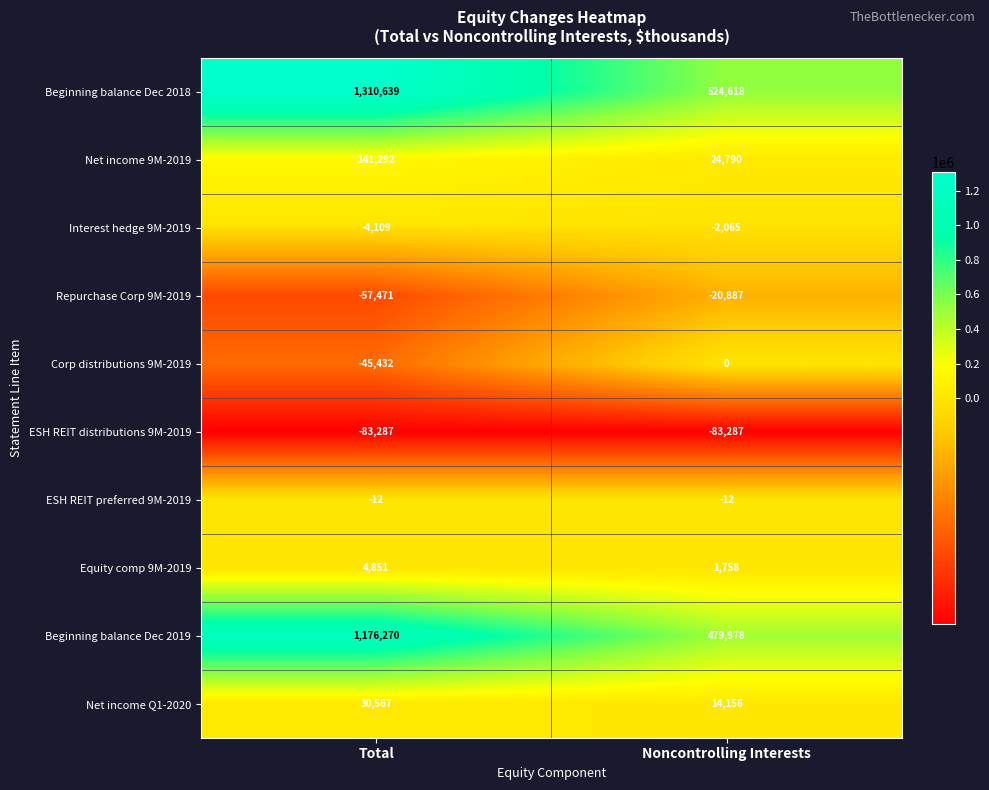

What is the difference between the highest and lowest values at Total?

1393926